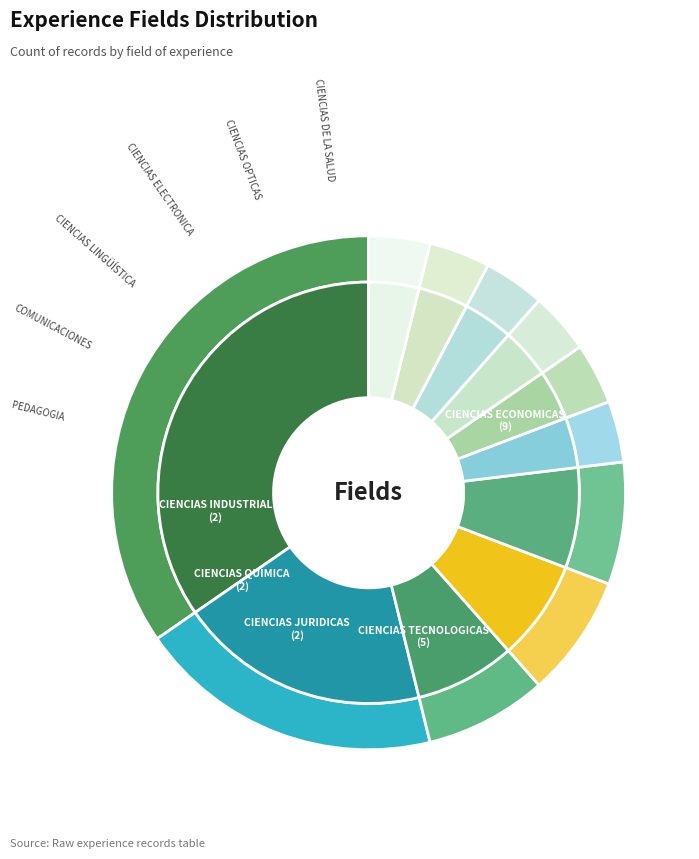

The CIENCIAS ELECTRONICA slice represents 4% of the pie. True or false?

True